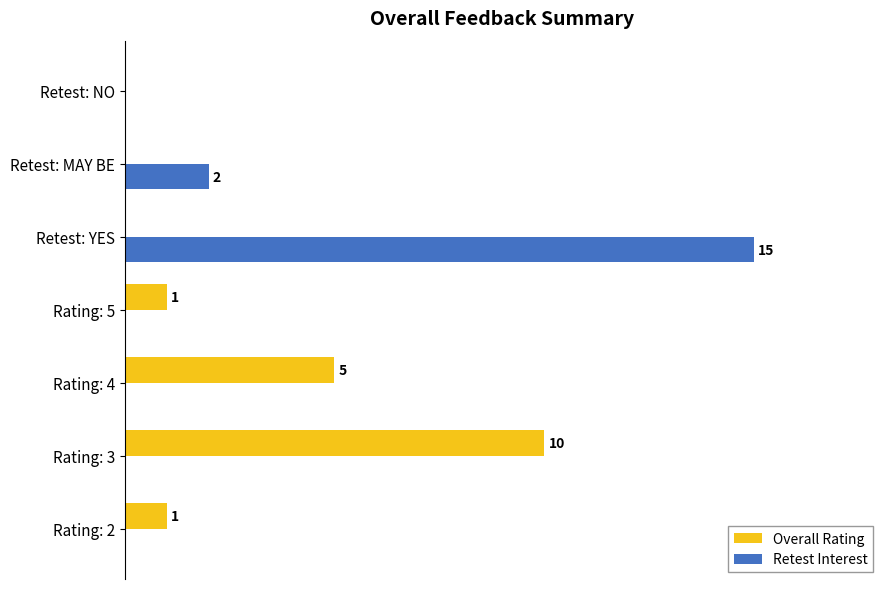

What are all the series names shown in the legend?

Overall Rating, Retest Interest